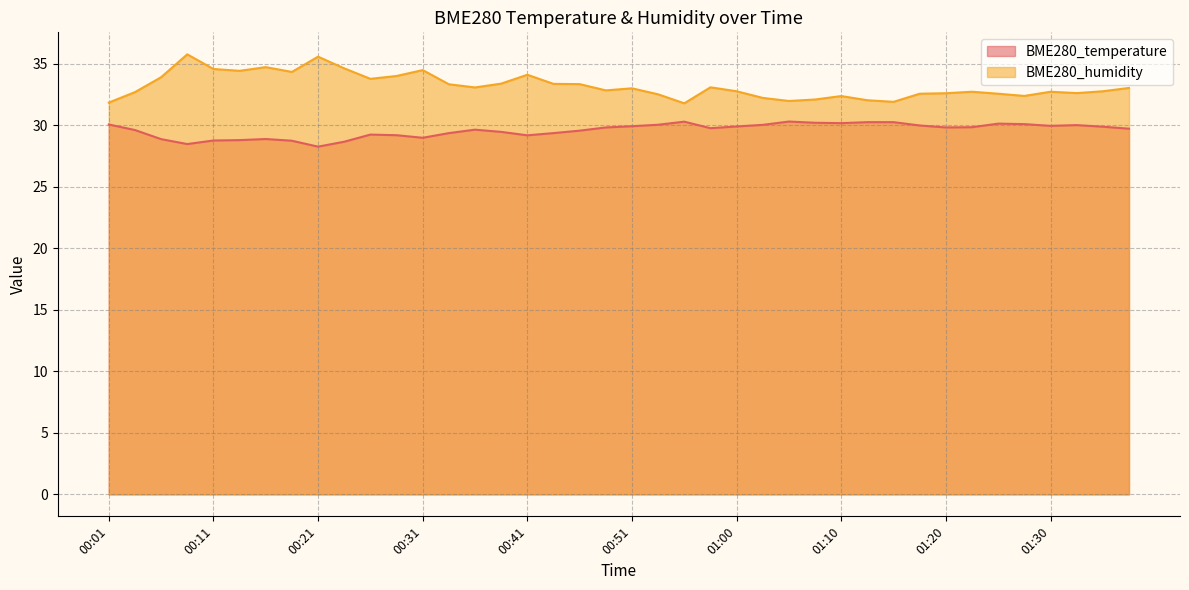

Which series changed the most between 00:19 and 01:35?

BME280_humidity